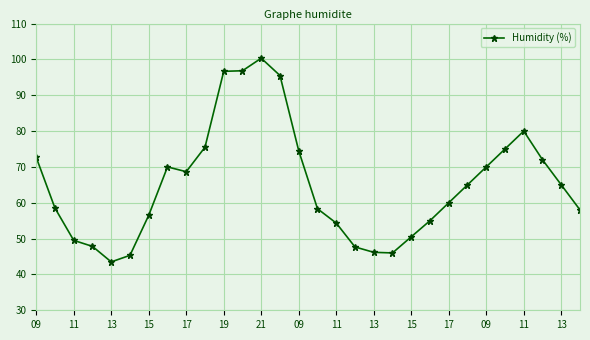

What is the value of the 22nd point from the left?

55.0